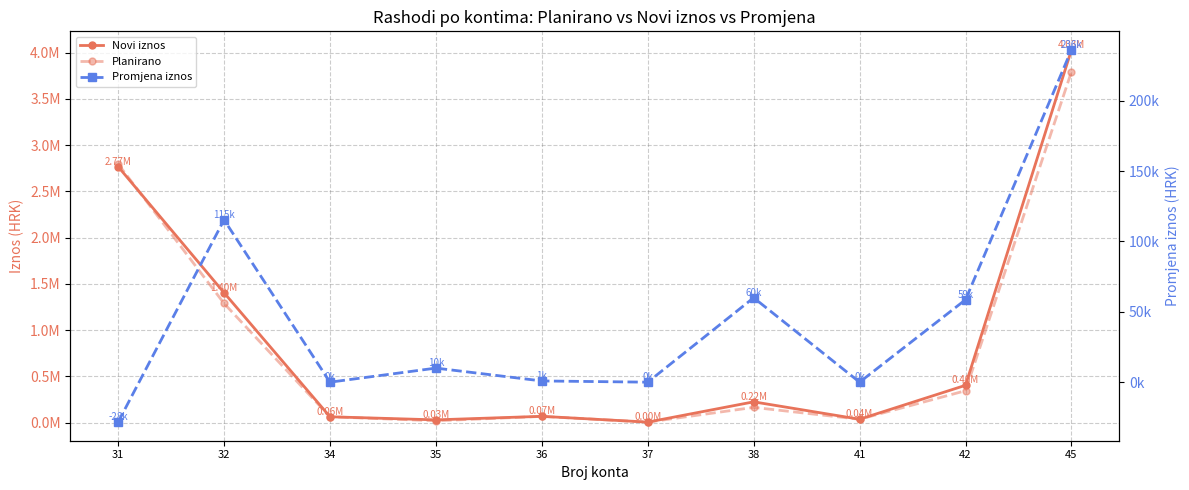

Reading left to right, what are all the values shown in this chart?

Novi iznos: 2767240	1403644	62345	29000	67230	4655	223917	35567	402570	4028954
Planirano: 2795625	1288284	62345	19000	66360	4655	163917	35567	343981	3792844
Promjena iznos: -28385	115360	0	10000	870	0	60000	0	58589	236110